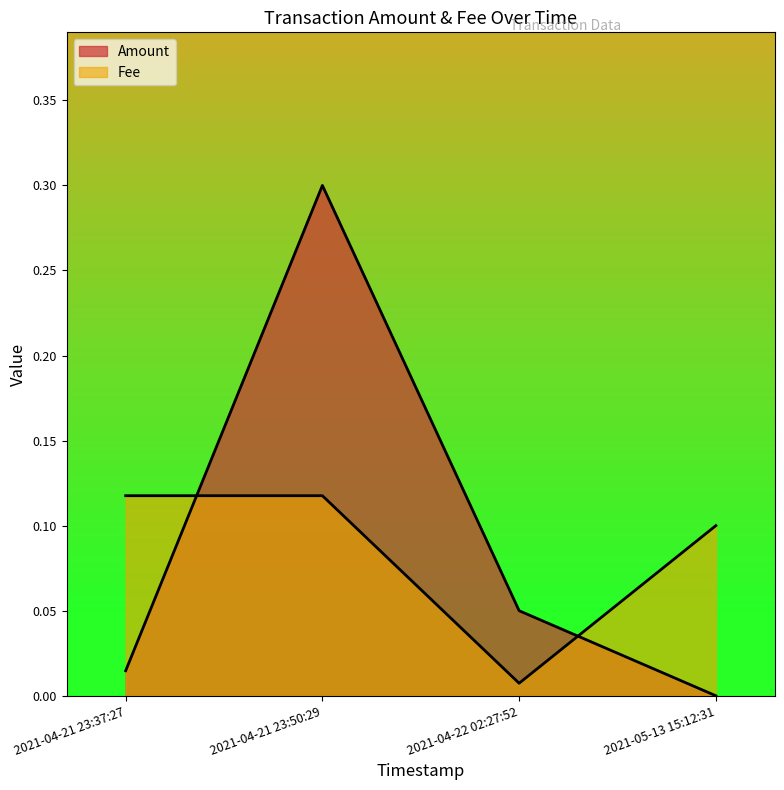

Rank the series by their maximum value, from lowest to highest.

Fee, Amount